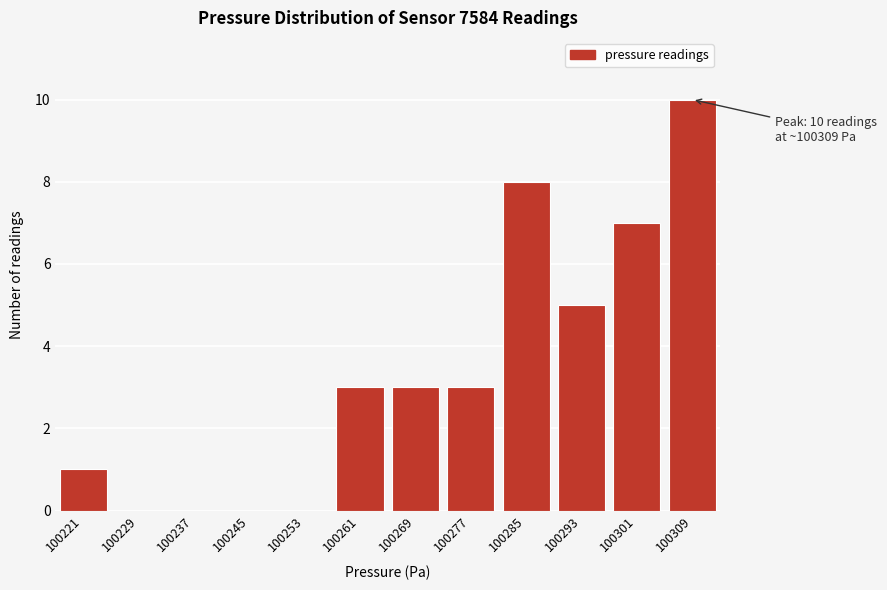

Reading left to right, what are all the values shown in this chart?

100221=1	100229=0	100237=0	100245=0	100253=0	100261=3	100269=3	100277=3	100285=8	100293=5	100301=7	100309=10